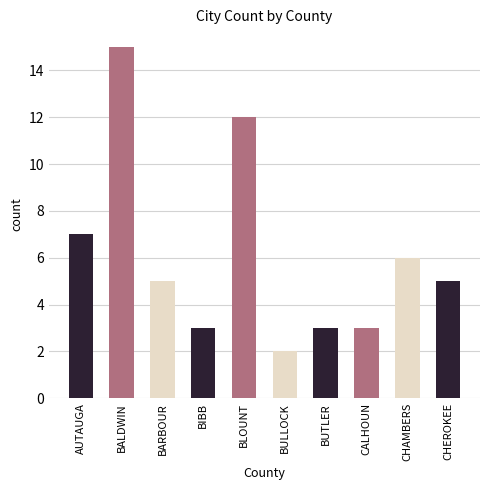

What is the change in value from BARBOUR to BULLOCK?

-3